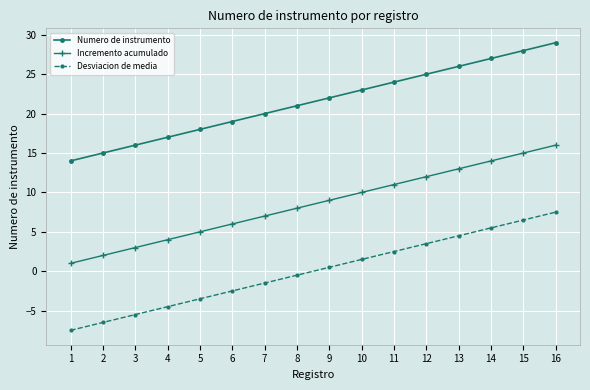

Does the chart have visible grid lines?

Yes